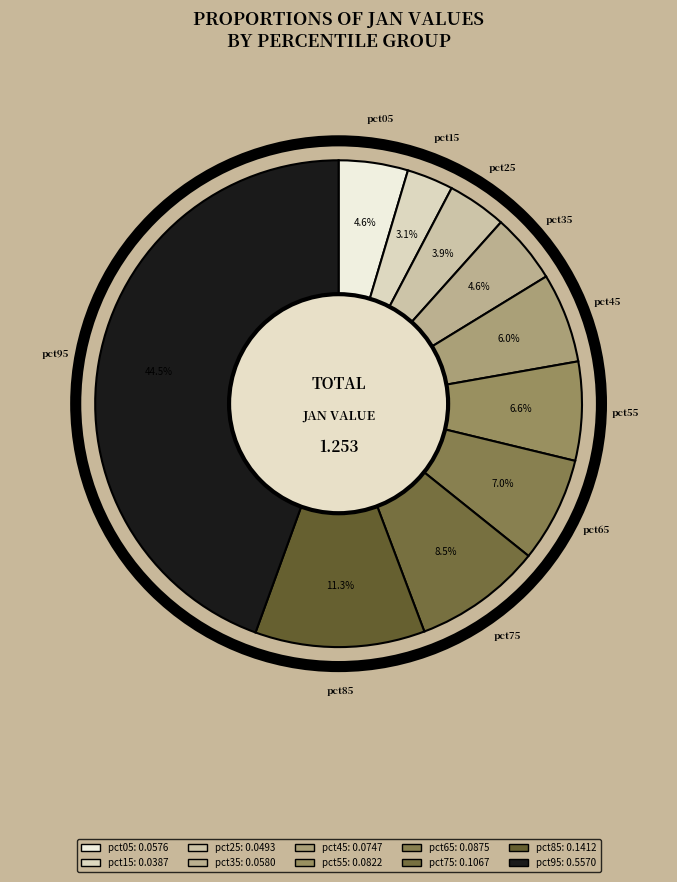

Which slice is the smallest?

pct15